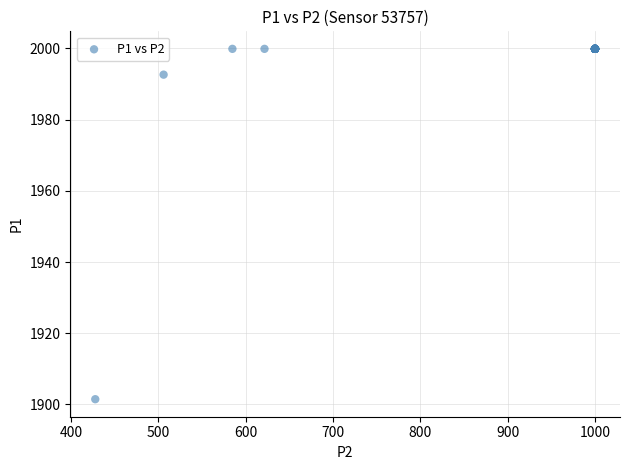

What Y value in the scatter plot is closest to 1950?

1992.7